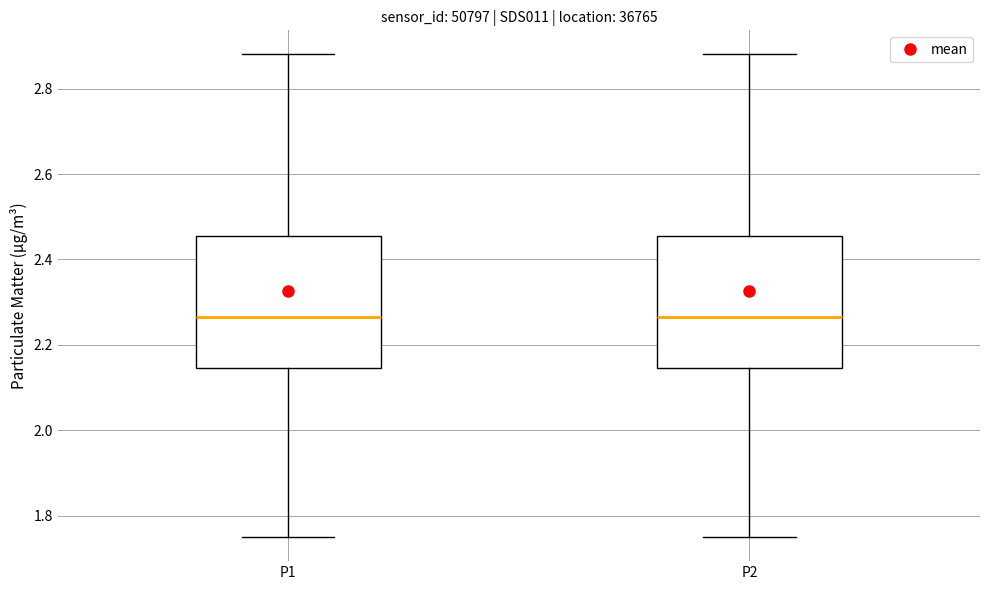

Reading left to right, transcribe this box plot: for each box, give where its median line is, the range the box spans, and where its two whiskers end, as read against the y-axis. The values are not printed on the chart, so give them approximately, as read against the axis.

P1: median 2.26, box 2.14 to 2.46, whiskers 1.76 to 2.88
P2: median 2.26, box 2.14 to 2.46, whiskers 1.76 to 2.88